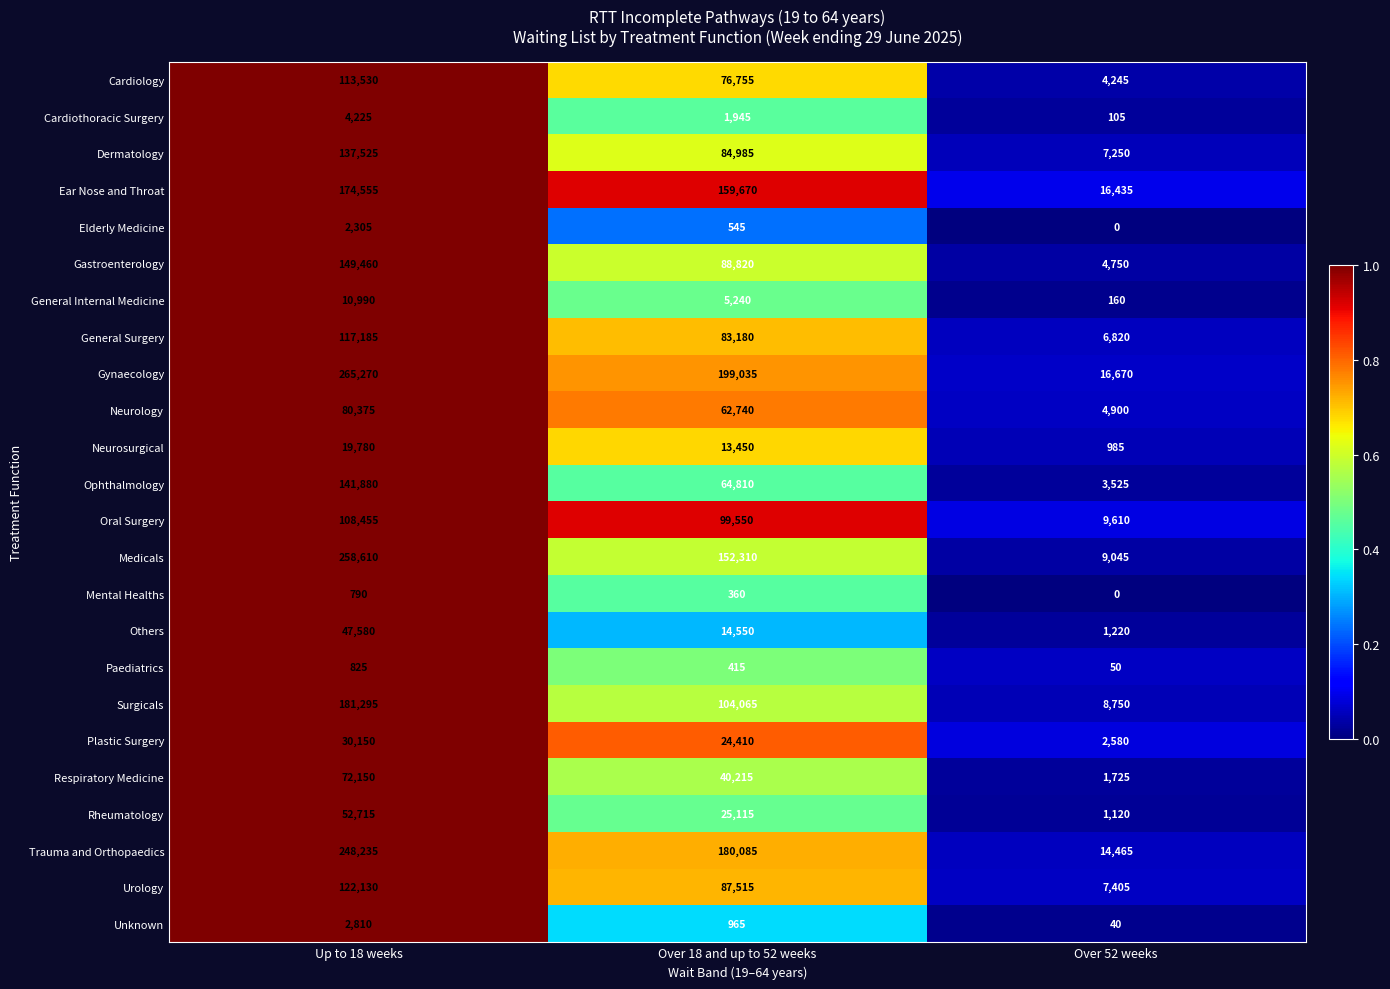

At Up to 18 weeks, list the series in order from largest to smallest.

Gynaecology, Medicals, Trauma and Orthopaedics, Surgicals, Ear Nose and Throat, Gastroenterology, Ophthalmology, Dermatology, Urology, General Surgery, Cardiology, Oral Surgery, Neurology, Respiratory Medicine, Rheumatology, Others, Plastic Surgery, Neurosurgical, General Internal Medicine, Cardiothoracic Surgery, Unknown, Elderly Medicine, Paediatrics, Mental Healths